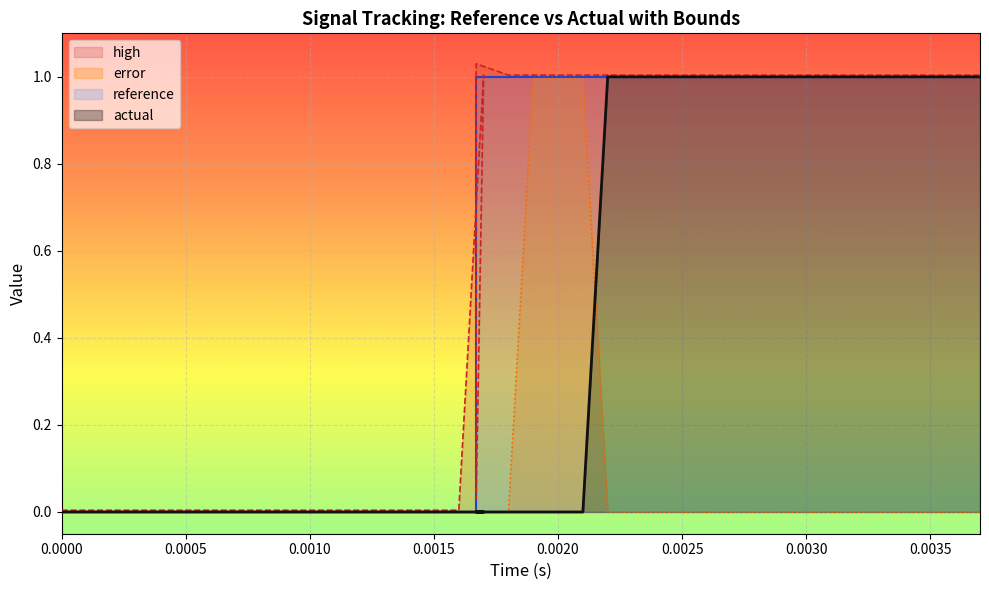

What are all the series names shown in the legend?

reference, actual, high, error